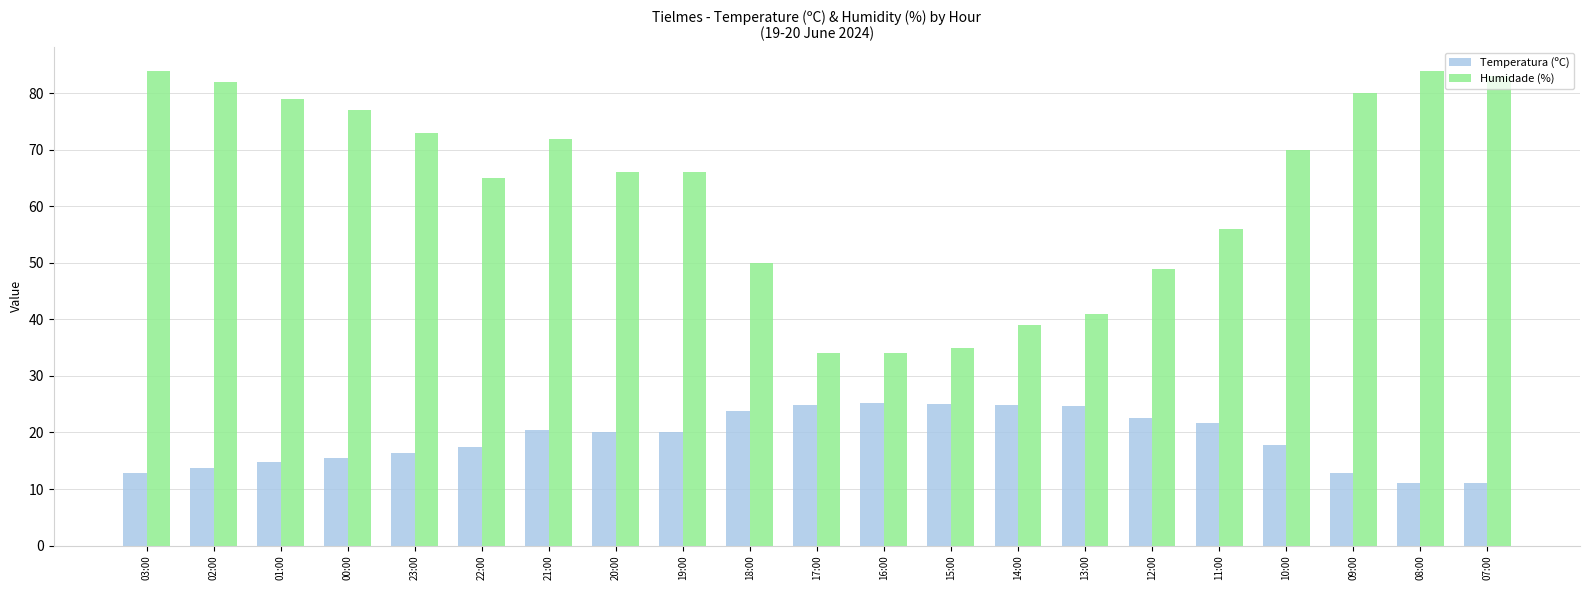

True or false: Temperatura (ºC) has a value of 19.5 at 03:00.

False